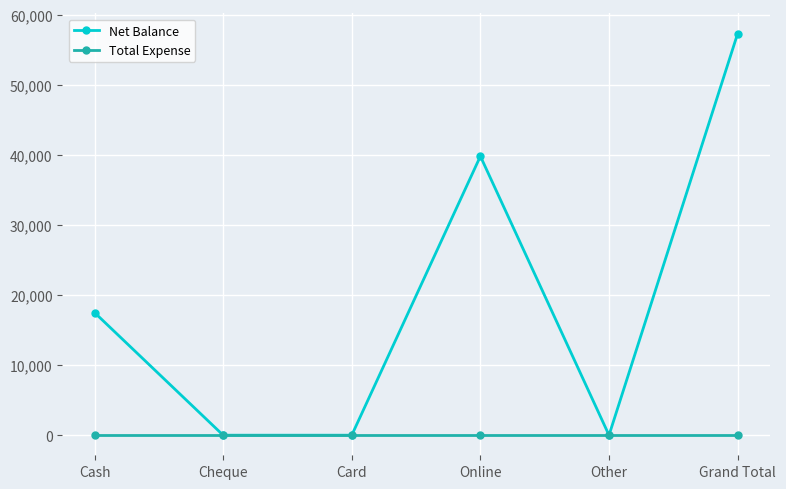

Reading left to right, what are all the values shown in this chart?

Net Balance: 17500	0	0	39800	0	57300
Total Expense: 0	0	0	0	0	0